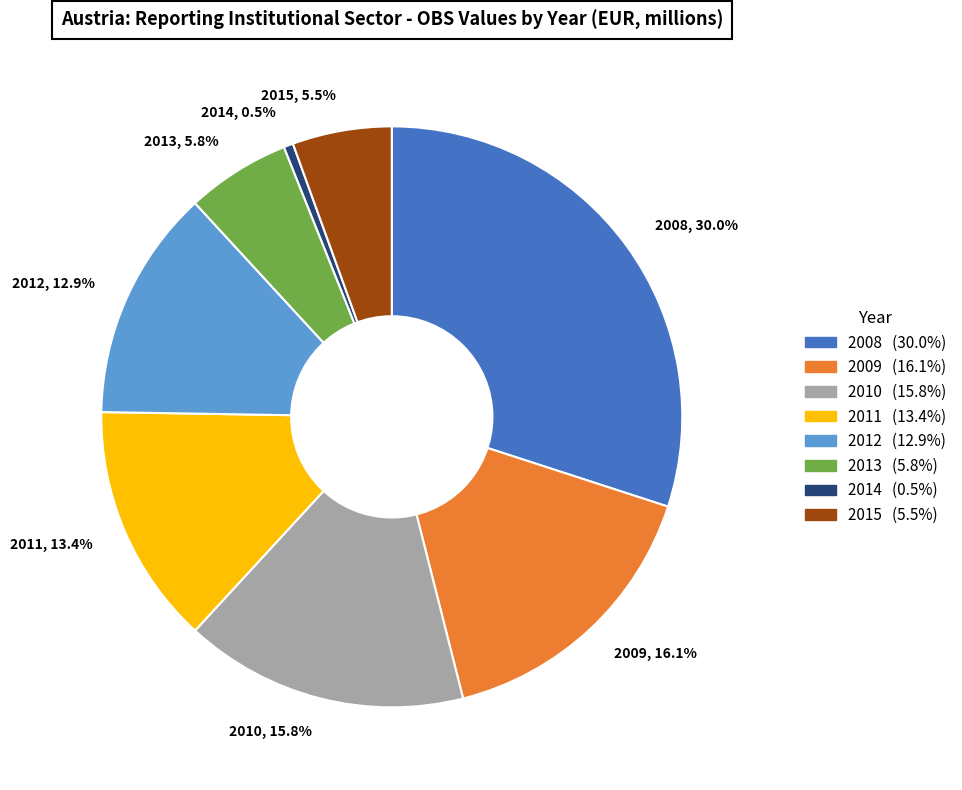

What is the smallest slice in the pie chart?

2014